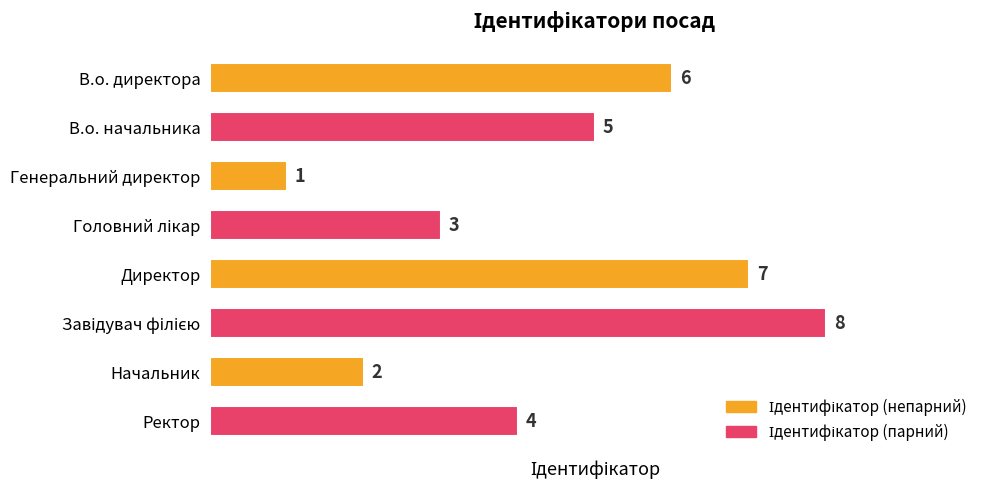

Where is the data nearest to the value 4?

Ректор